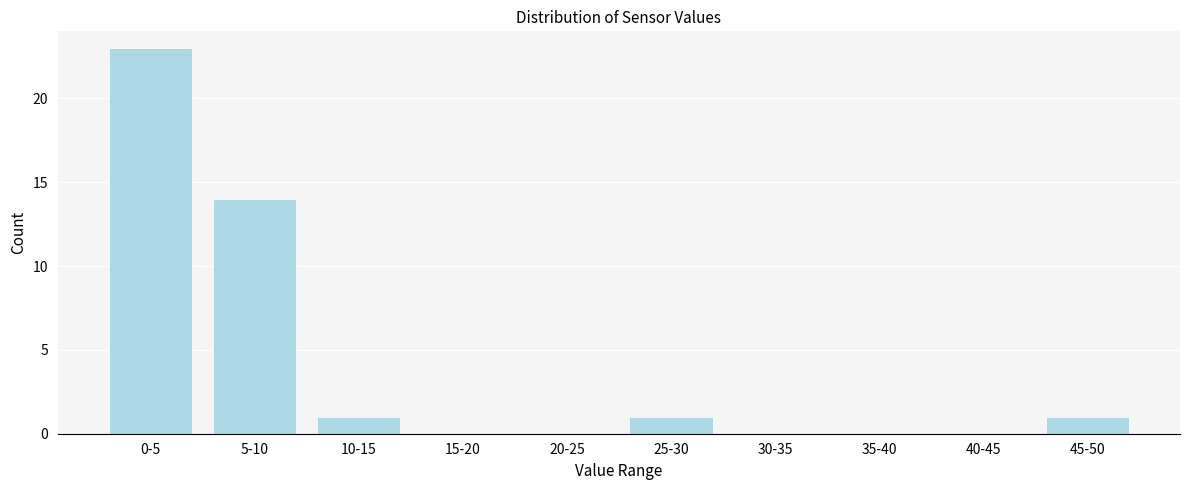

Reading left to right, list all the values displayed in this chart.

0-5=23	5-10=14	10-15=1	15-20=0	20-25=0	25-30=1	30-35=0	35-40=0	40-45=0	45-50=1